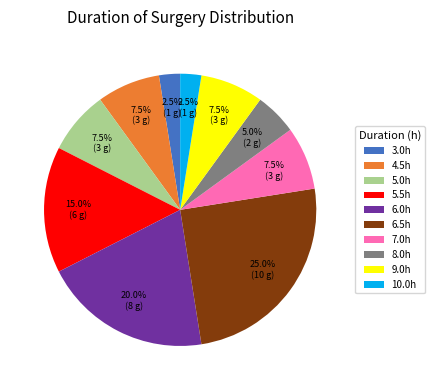

Is there any slice that represents more than half of the pie?

No